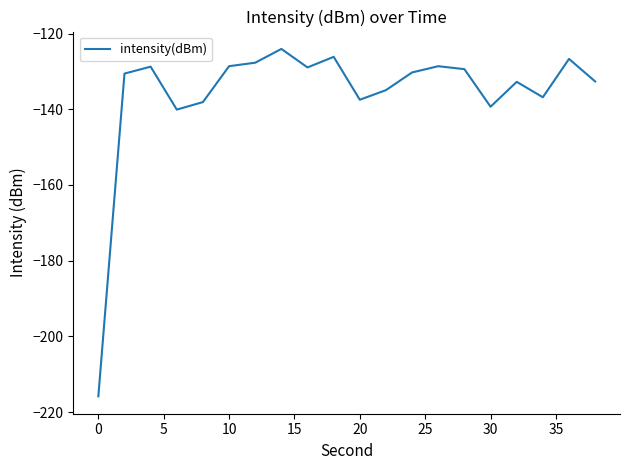

What is the greatest value displayed?

-124.1